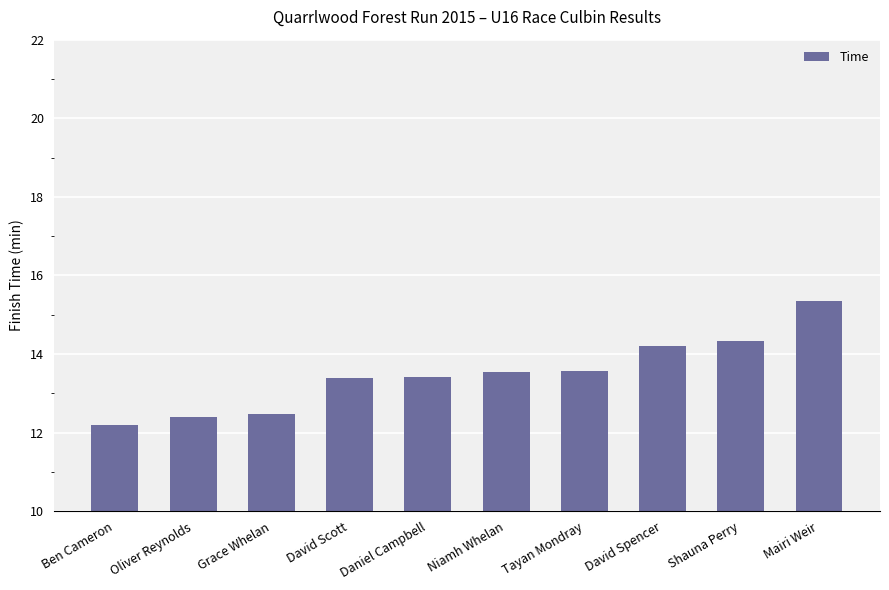

What is the difference between the maximum and second lowest values?

2.9